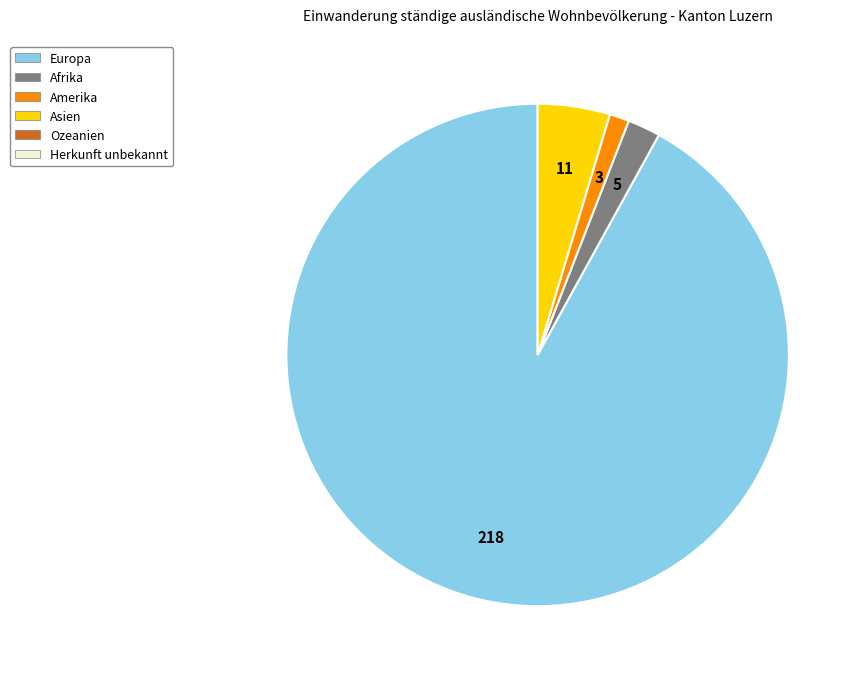

Is there a majority slice in this chart?

Yes